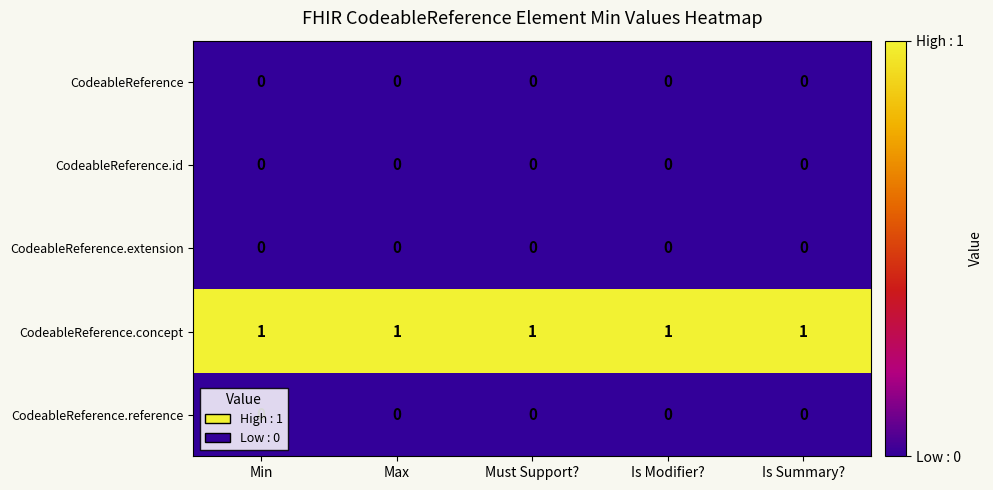

The CodeableReference.concept series shows 1 at Is Modifier?. True or false?

True